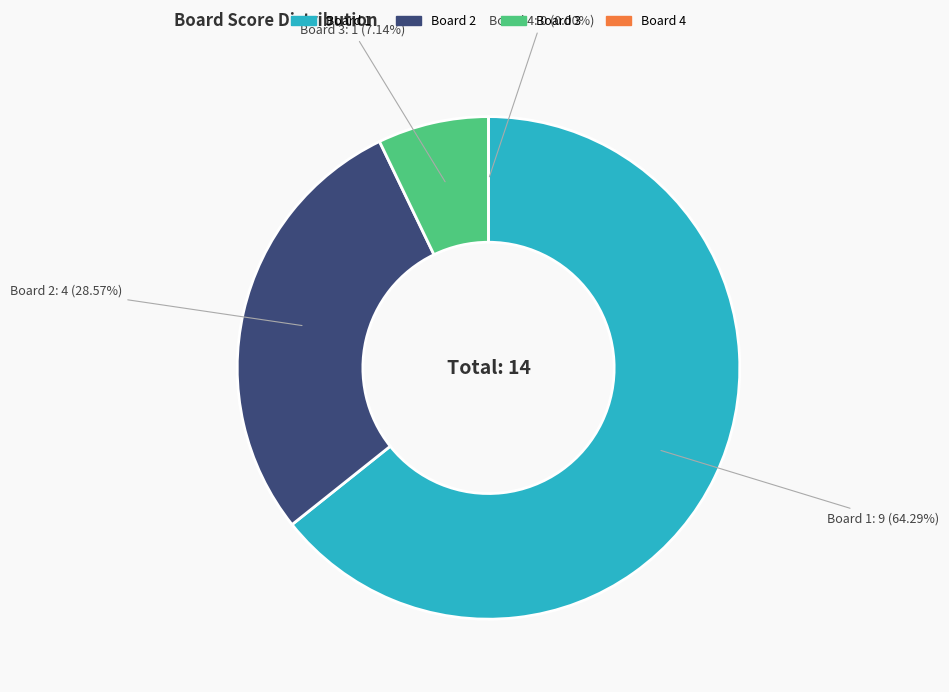

Do 1 and 4 together represent more than half of the pie?

Yes